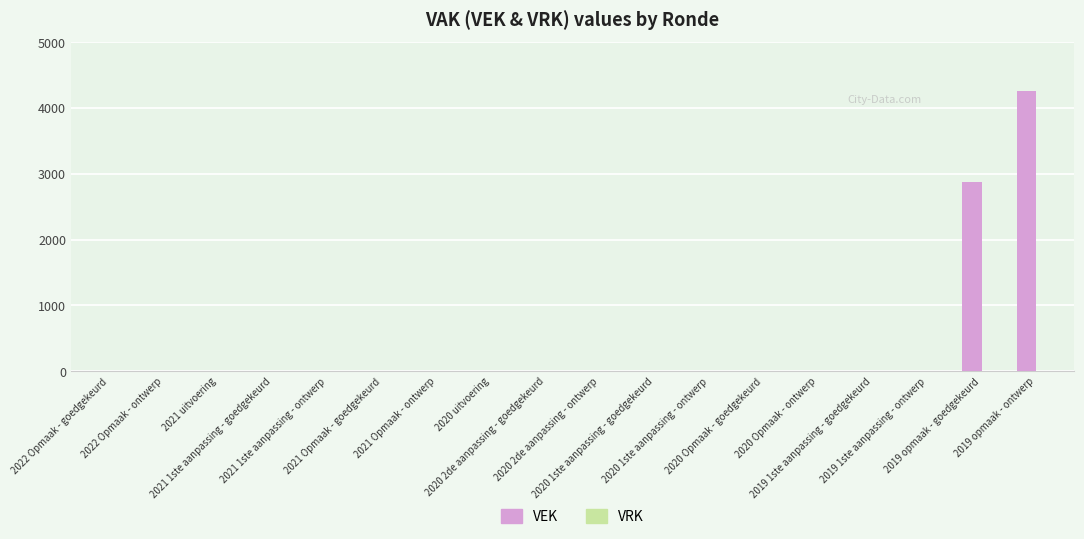

What is the greatest value displayed?

4258